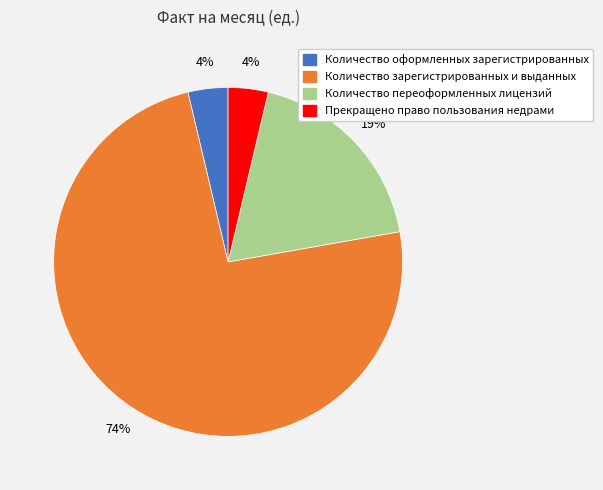

The Количество зарегистрированных и выданных slice represents 65% of the pie. True or false?

False